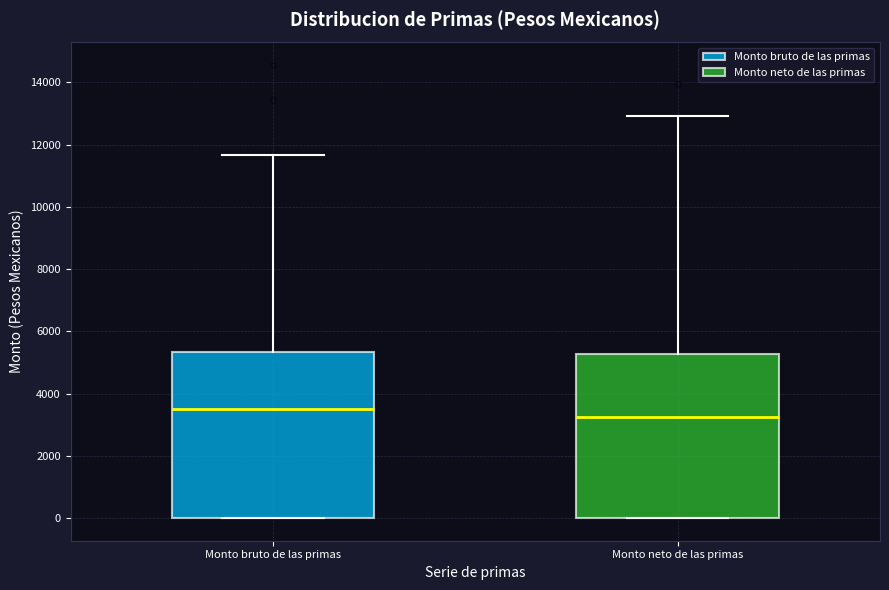

Reading left to right, read every box against the y-axis: the position of its median line, the range the box covers, and the ends of its whiskers. The values are not printed on the chart, so give them approximately, as read against the axis.

Monto bruto de las primas: median 3400, box 0 to 5400, whiskers 0 to 11600
Monto neto de las primas: median 3200, box 0 to 5200, whiskers 0 to 13000